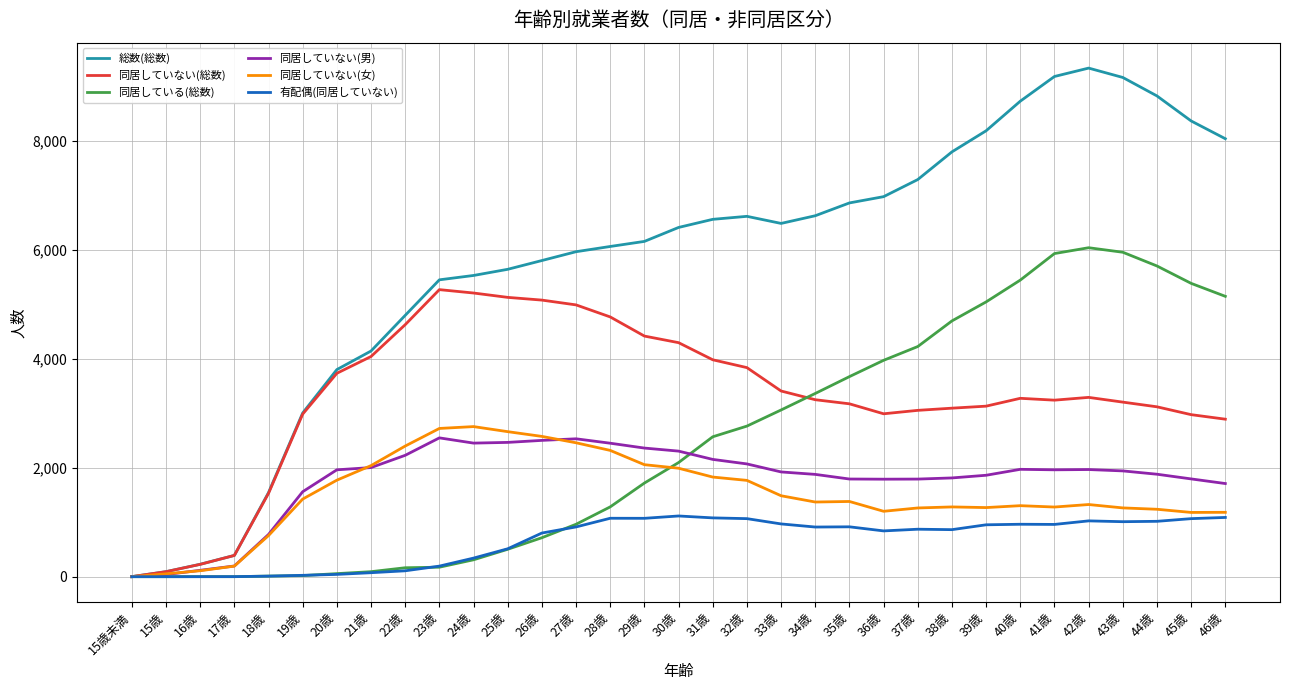

Is the value of 同居している(総数) at 15歳 greater than the value of 同居していない(男) at 40歳?

No